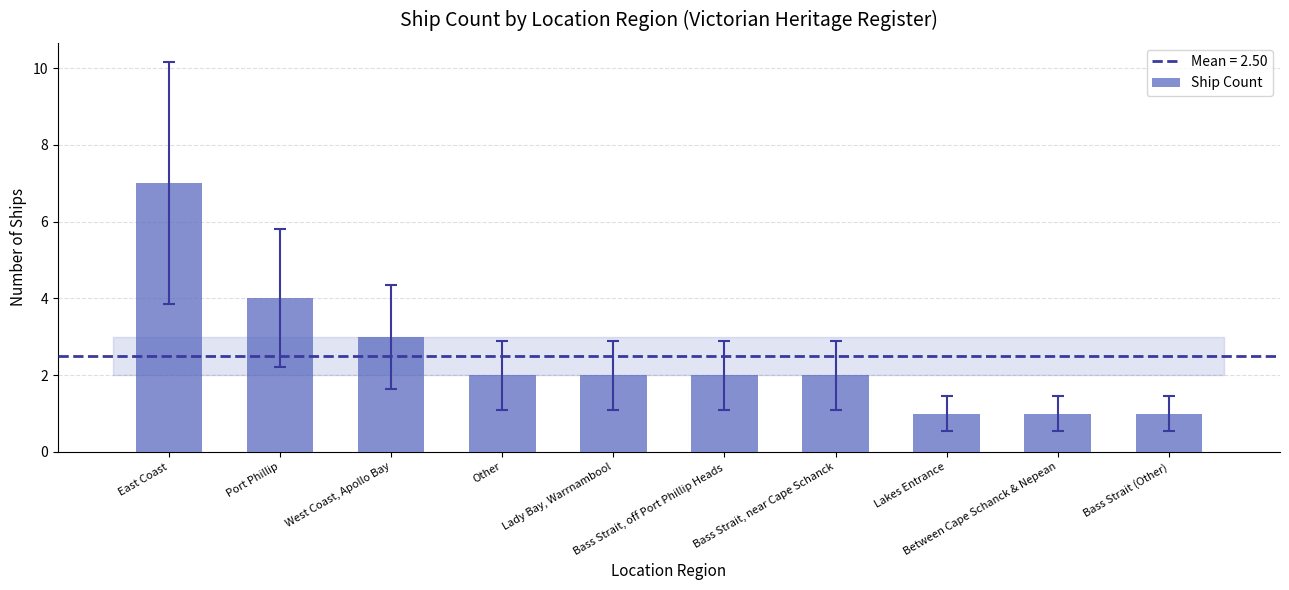

What value does the data have at Bass Strait, near Cape Schanck?

2